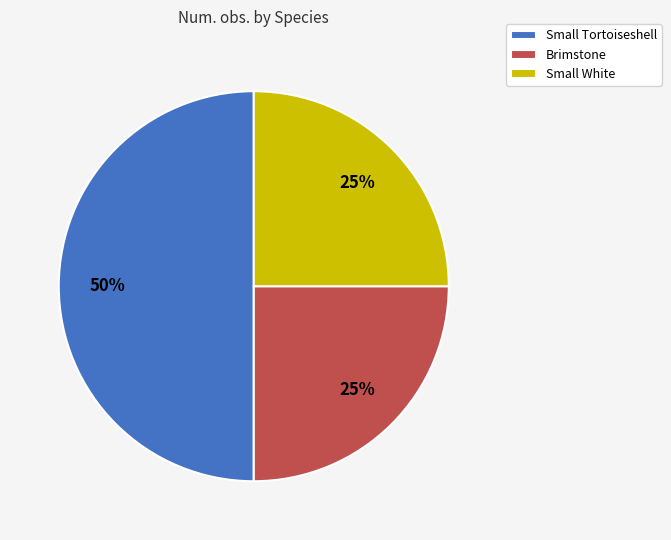

How many segments does this pie chart have?

3